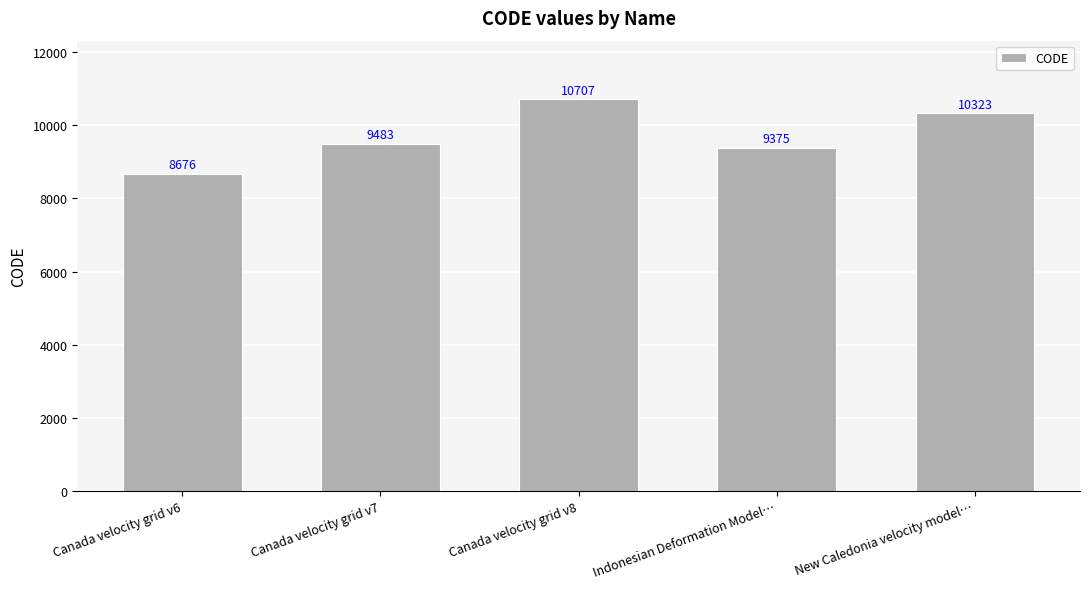

What is the difference between the values at New Caledonia velocity model… and Canada velocity grid v7?

840